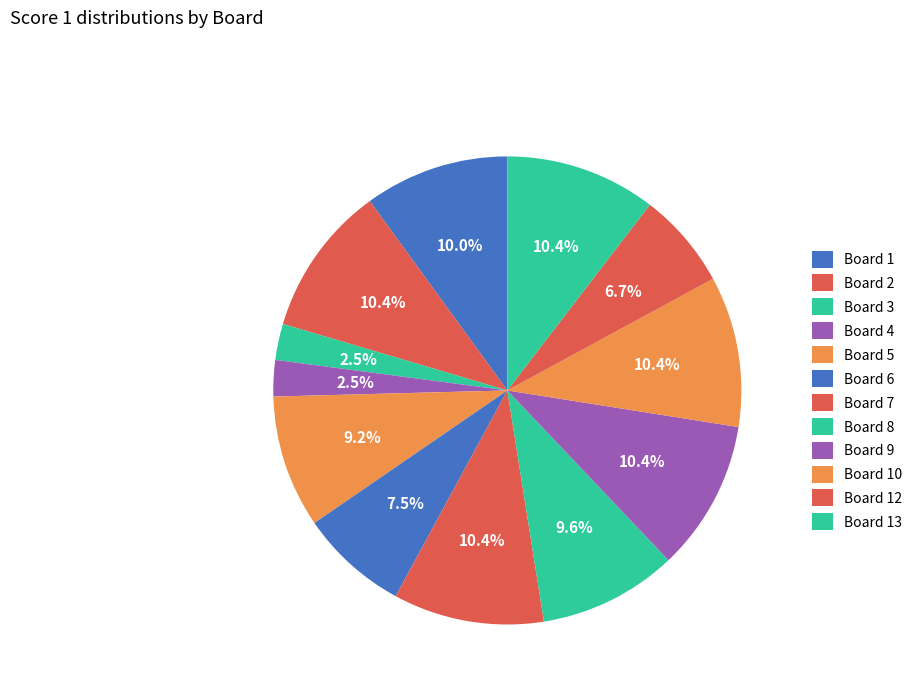

What percentage is NOT represented by Board 2?

89.6%